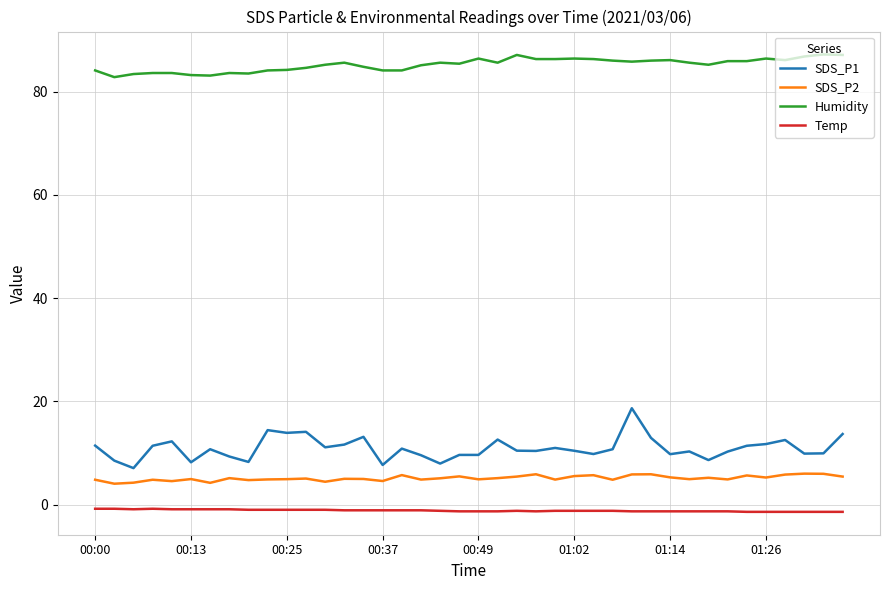

Which series has the widest spread of values?

SDS_P1